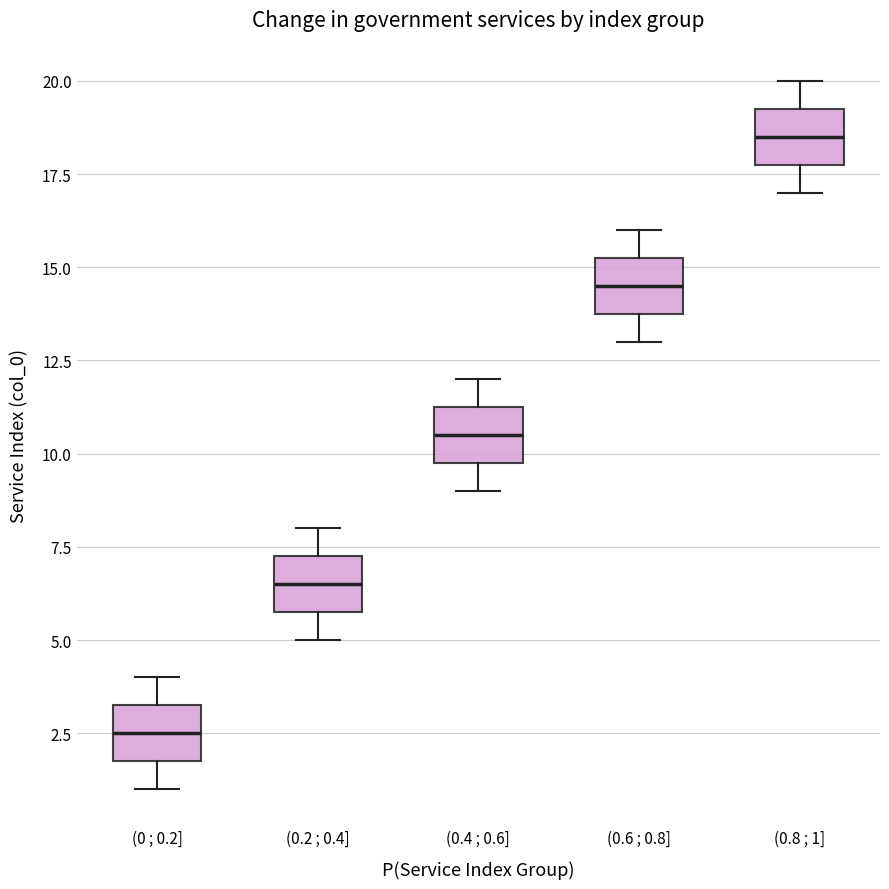

Reading left to right, transcribe this box plot: for each box, give where its median line is, the range the box spans, and where its two whiskers end, as read against the y-axis. The values are not printed on the chart, so give them approximately, as read against the axis.

(0 ; 0.2]: median 2.5, box 2.0 to 3.5, whiskers 1.0 to 4.0
(0.2 ; 0.4]: median 6.5, box 6.0 to 7.5, whiskers 5.0 to 8.0
(0.4 ; 0.6]: median 10.5, box 10.0 to 11.5, whiskers 9.0 to 12.0
(0.6 ; 0.8]: median 14.5, box 14.0 to 15.5, whiskers 13.0 to 16.0
(0.8 ; 1]: median 18.5, box 18.0 to 19.5, whiskers 17.0 to 20.0